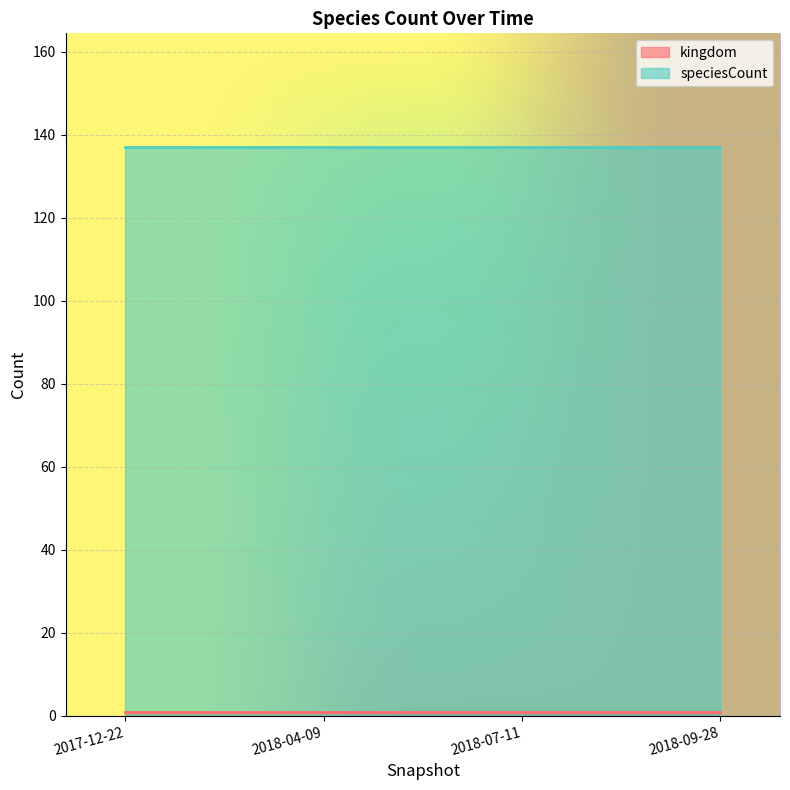

List the series in order of their overall mean, highest first.

speciesCount, kingdom